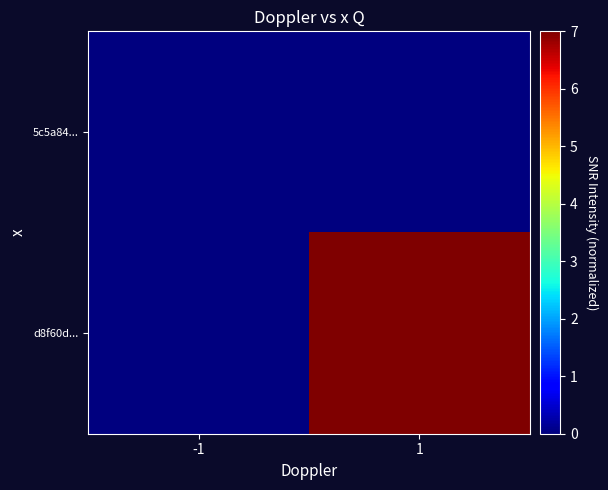

Reading right to left, extract all data points from this chart.

5c5a84...: 1=0	-1=0
d8f60d...: 1=7	-1=0